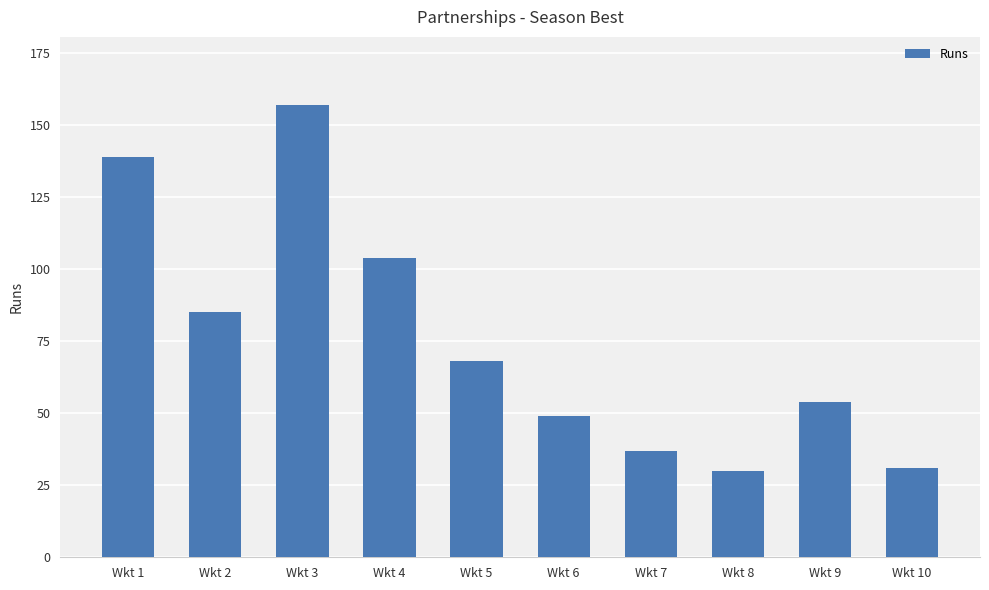

What is the smallest value displayed?

30